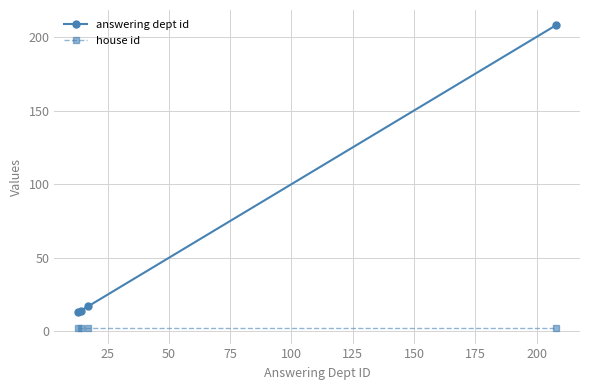

Rank the series by their average value, from highest to lowest.

answering dept id, house id